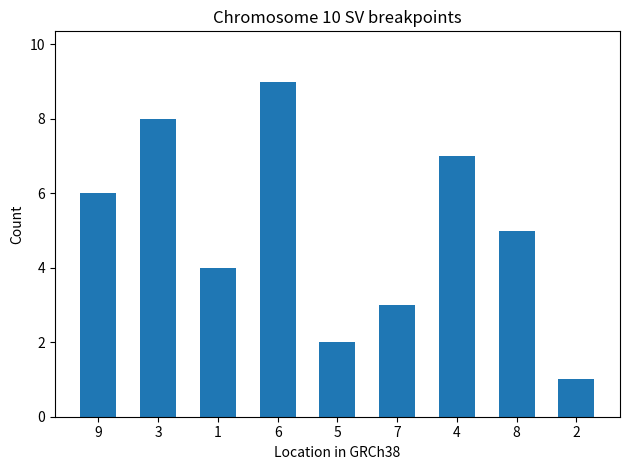

At which label does the data first exceed 5?

9